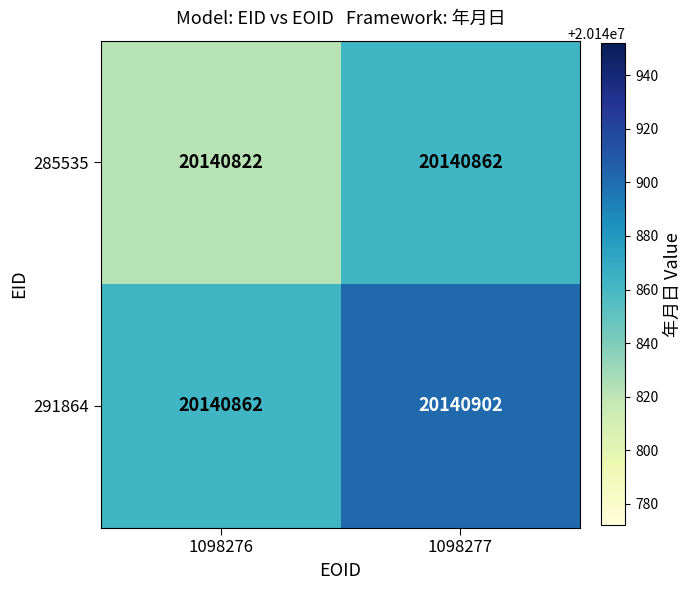

At which label is 285535 closest to 20140842?

1098276